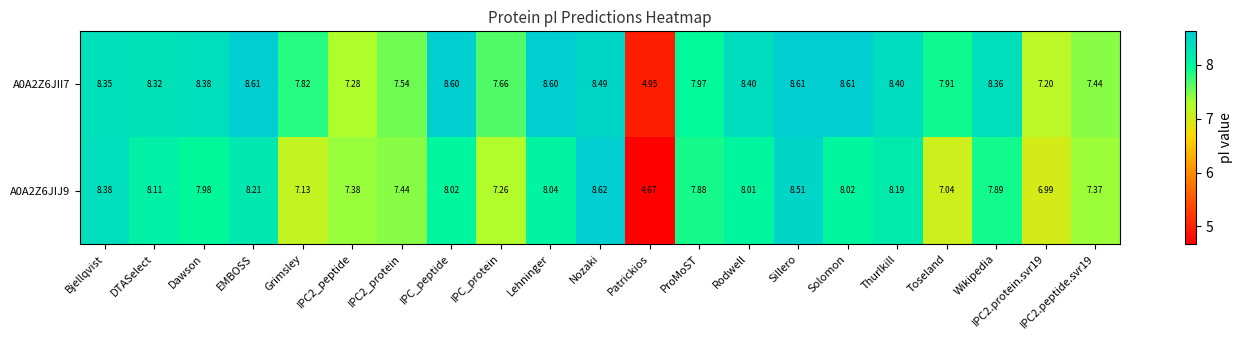

Where is A0A2Z6JII7 nearest to the value 6?

Patrickios